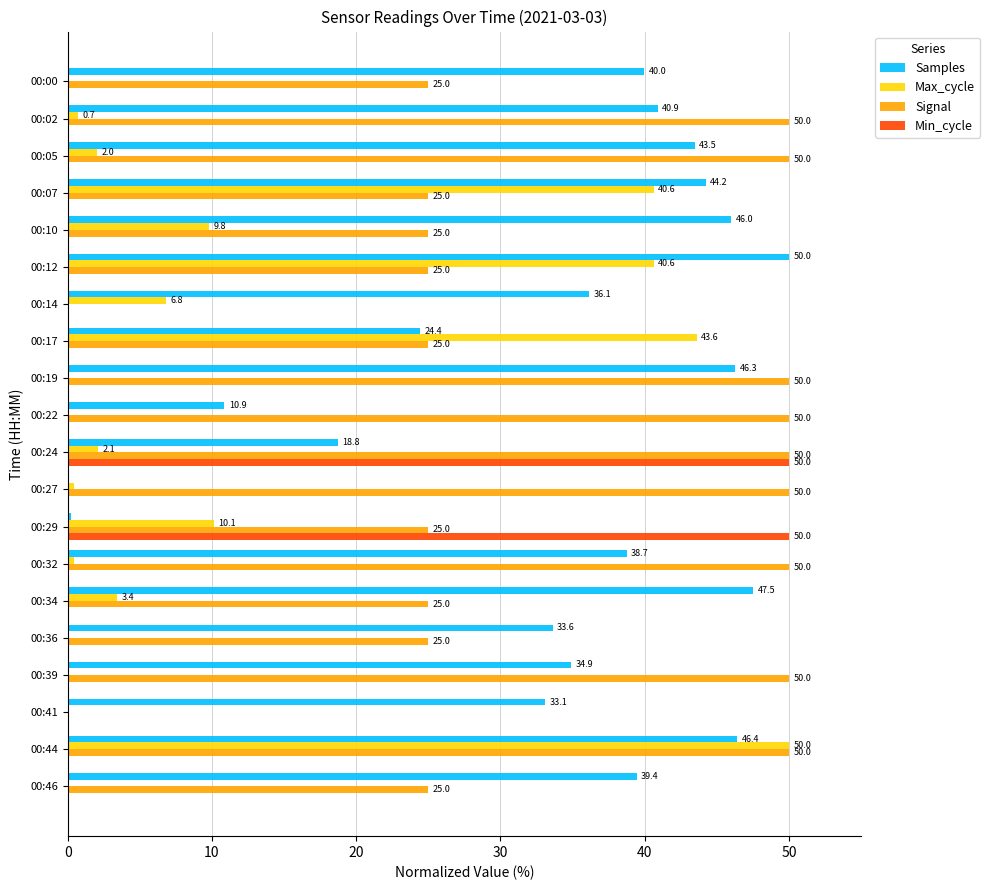

What is the greatest value displayed?

50.0